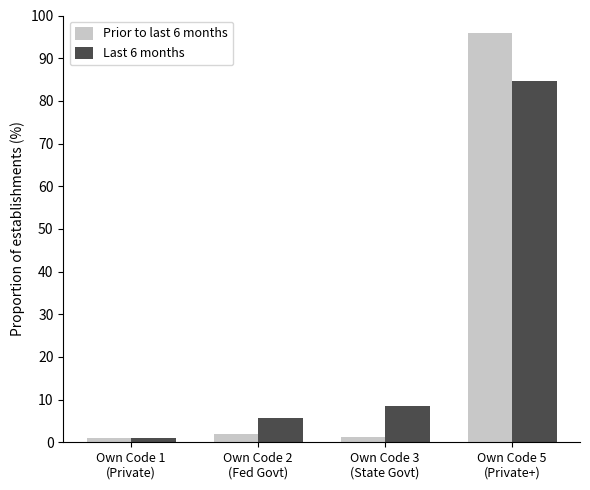

How many groups of bars are there?

4